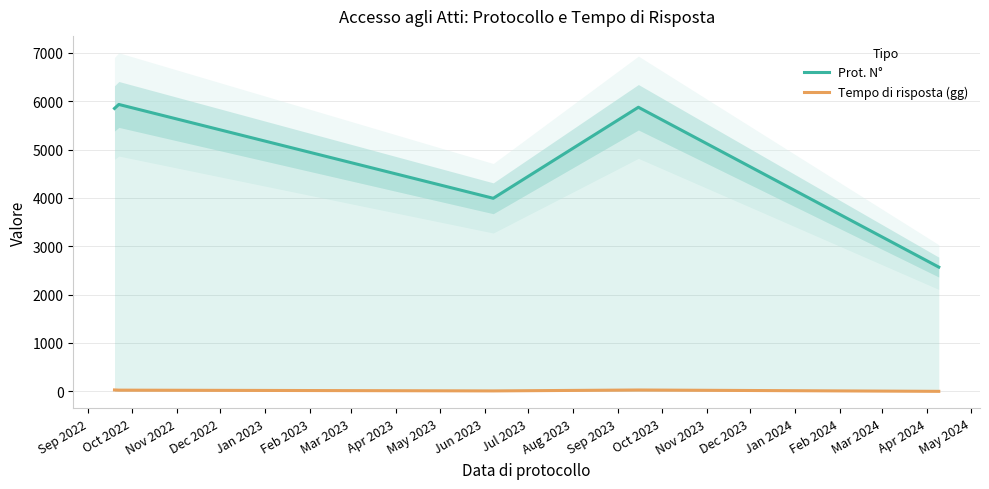

True or false: Prot. N° and Tempo di risposta (gg) intersect in this chart.

False